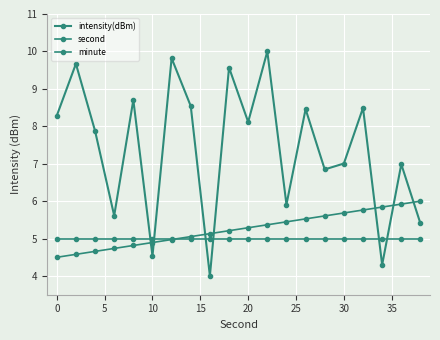

Count the number of data series in this chart.

3